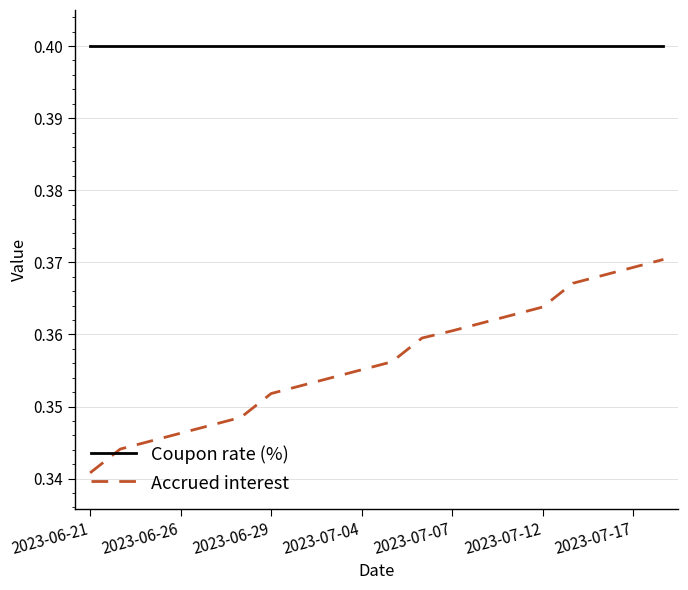

Rank the series by their maximum value, from lowest to highest.

Accrued interest, Coupon rate (%)